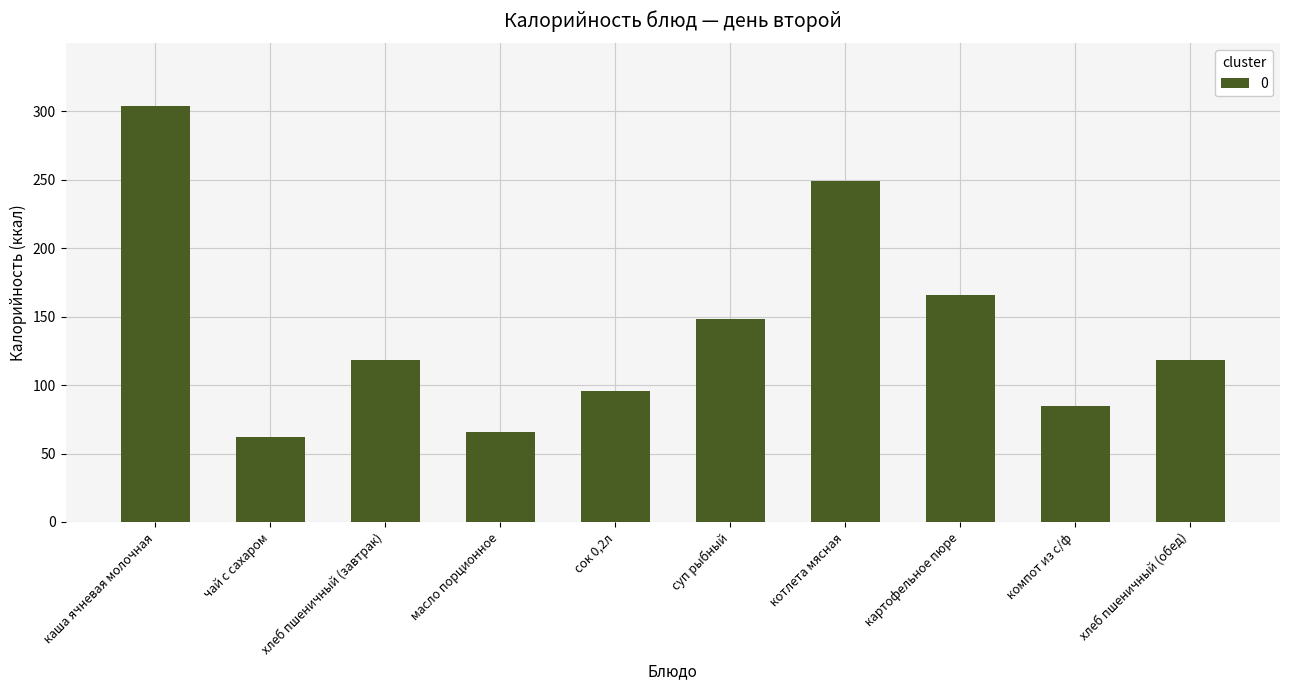

What is the change in value from хлеб пшеничный (завтрак) to компот из с/ф?

-33